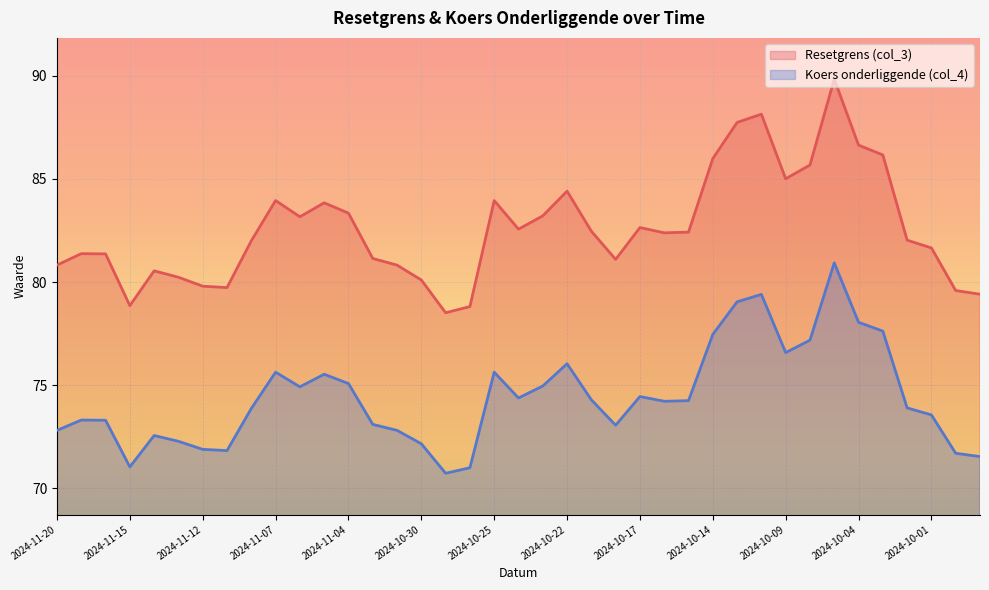

The value of Koers onderliggende (col_4) at 2024-11-01 is 73.1. True or false?

True